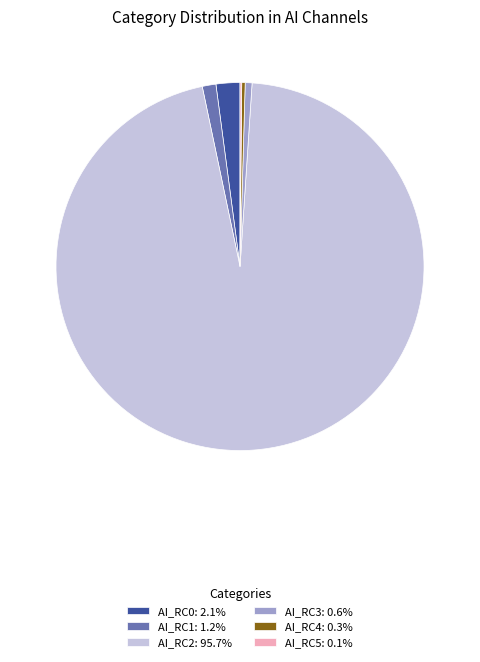

What is the ratio of the value at AI_RC4: 0.3% to the value at AI_RC1: 1.2%?

0.3